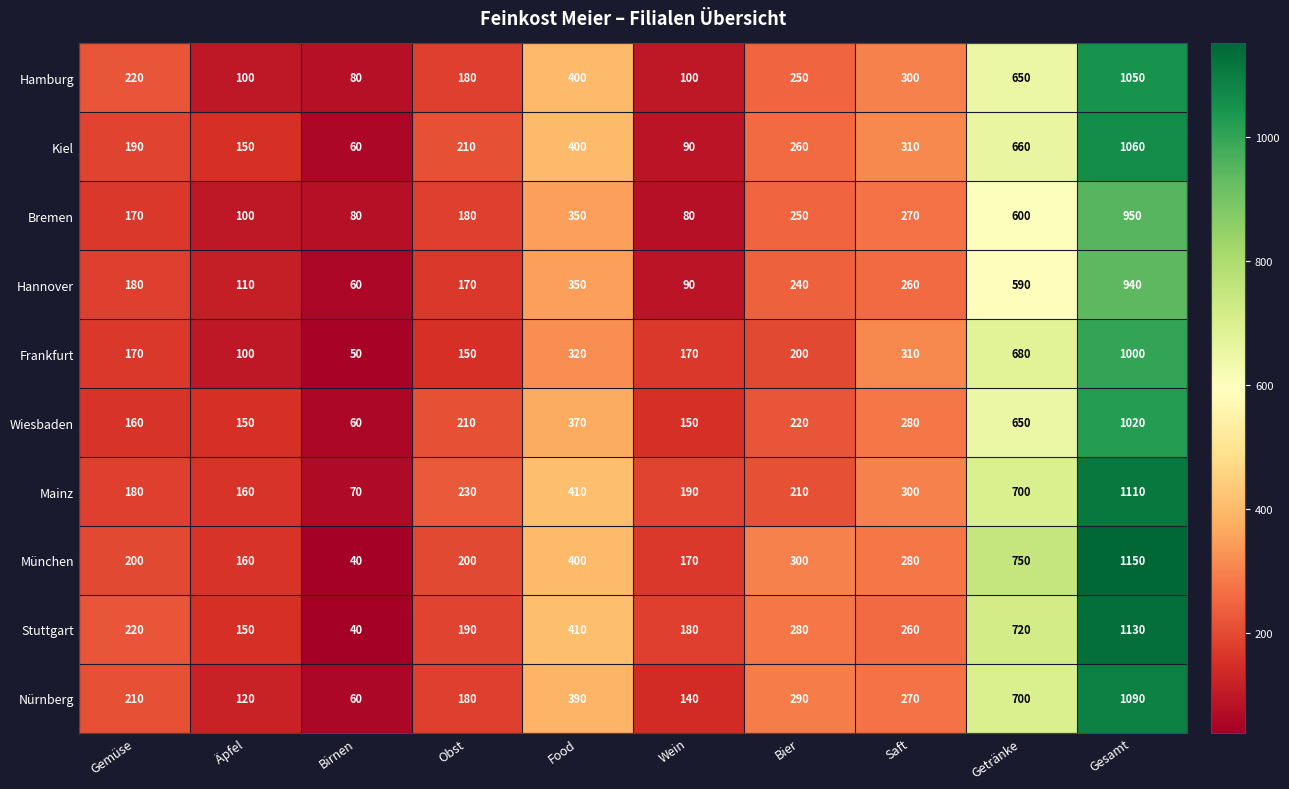

List the series in order of their peak value, lowest first.

Hannover, Bremen, Frankfurt, Wiesbaden, Hamburg, Kiel, Nürnberg, Mainz, Stuttgart, München